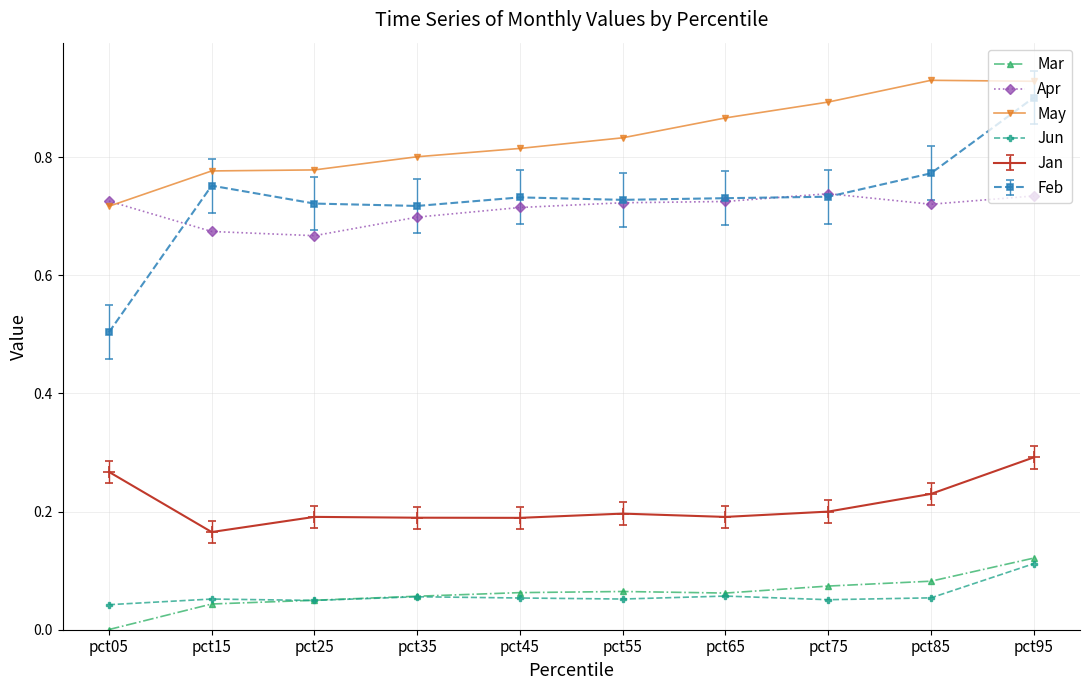

Where is the first local maximum for Feb?

pct15